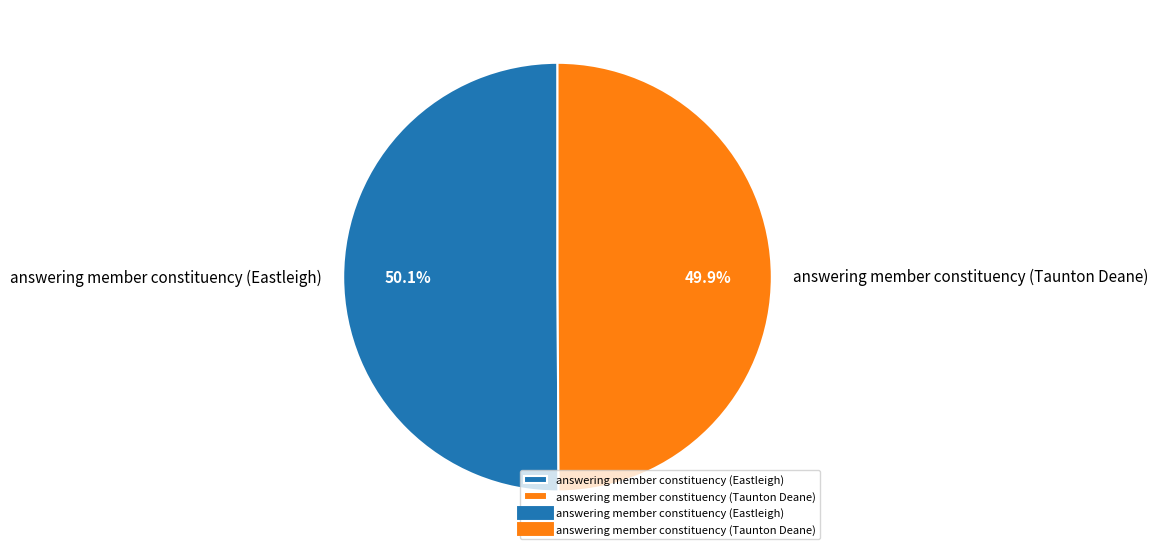

What portion of the pie excludes answering member constituency (Taunton Deane)?

50.1%